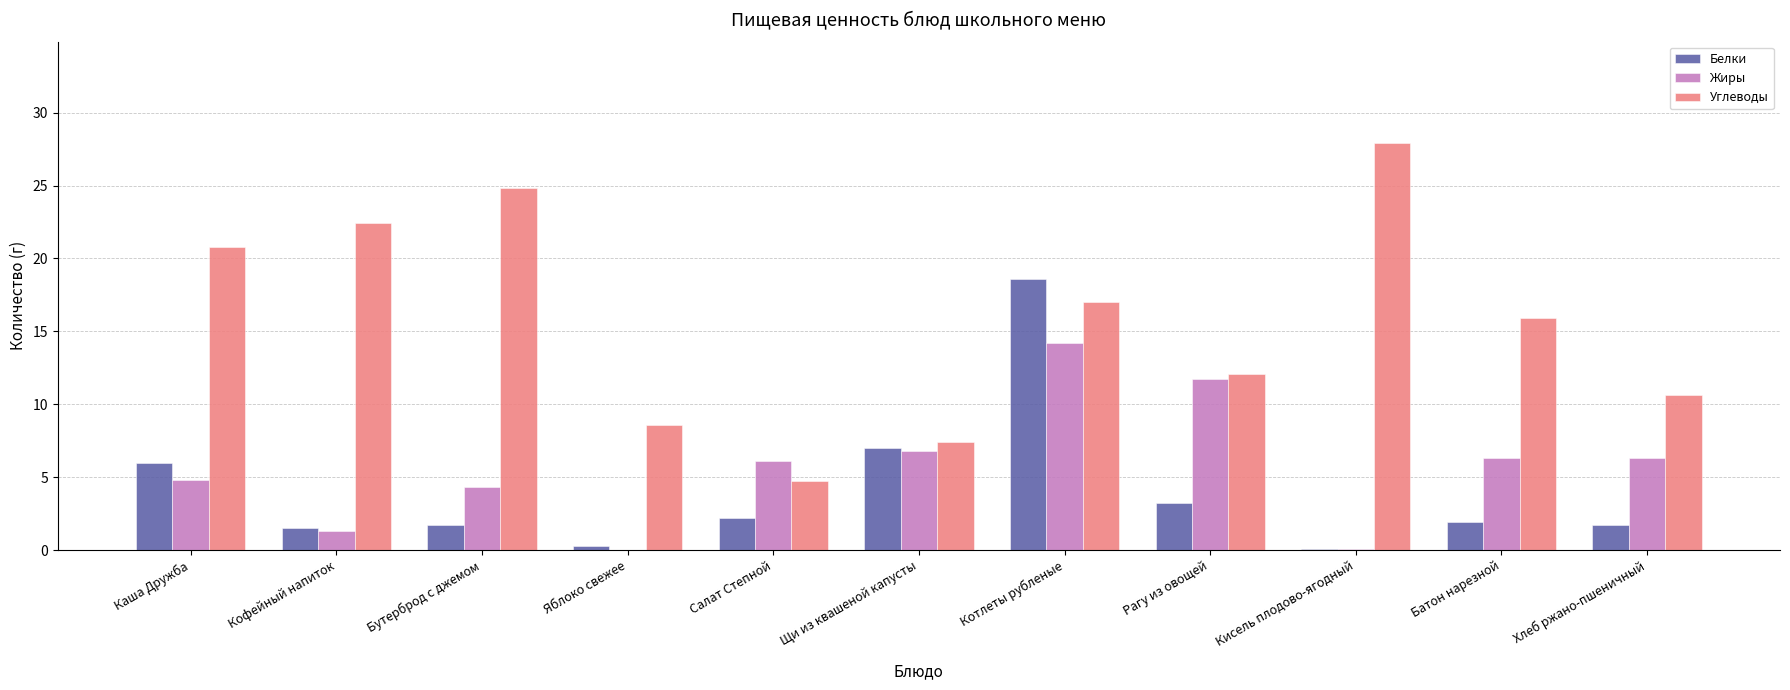

How many data points does each series have?

11